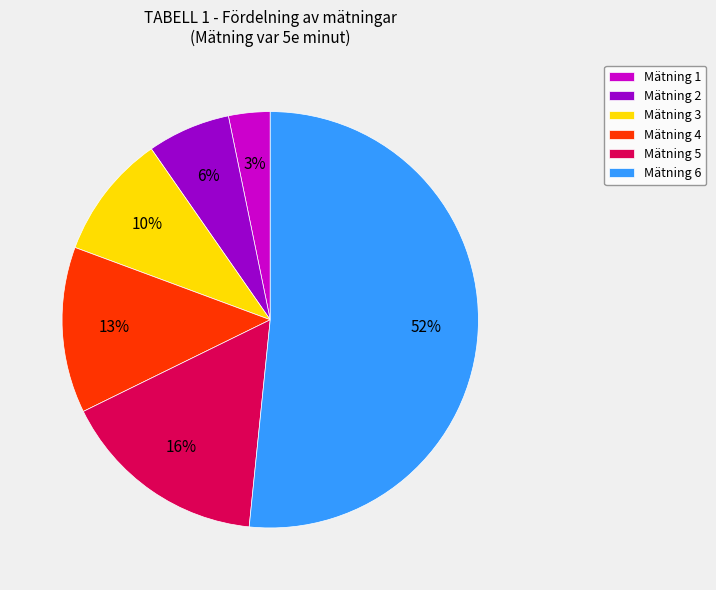

Does any single category account for the majority?

Yes